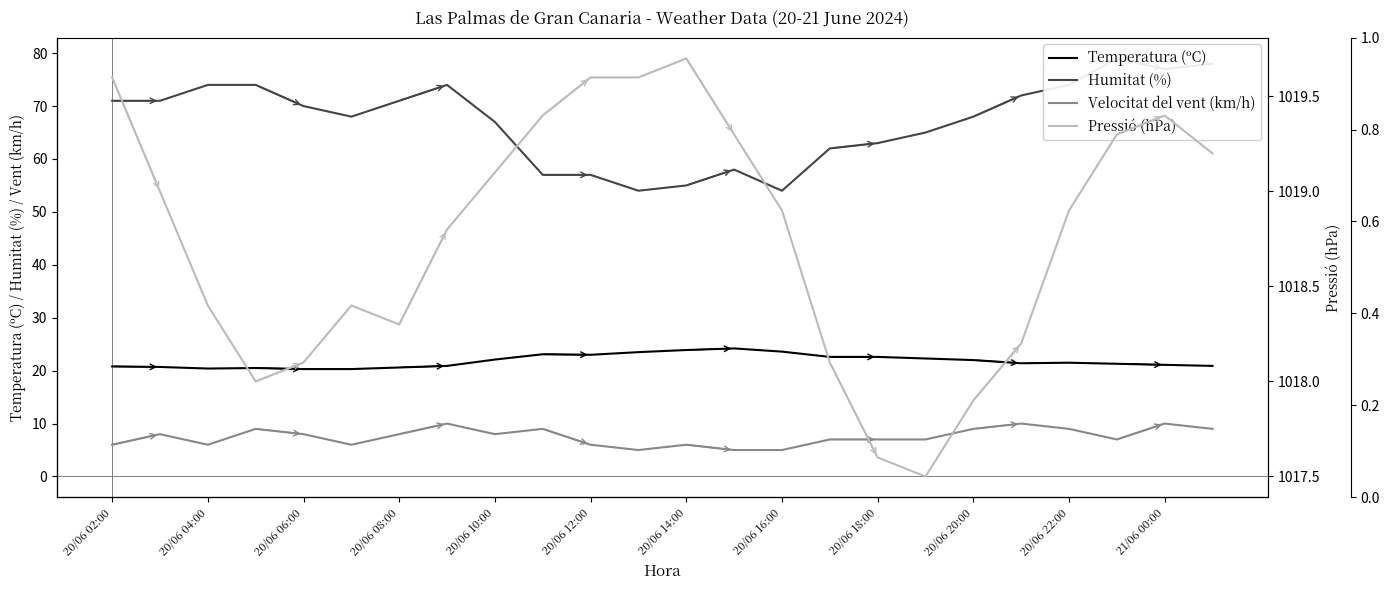

How many series are shown in this chart?

4